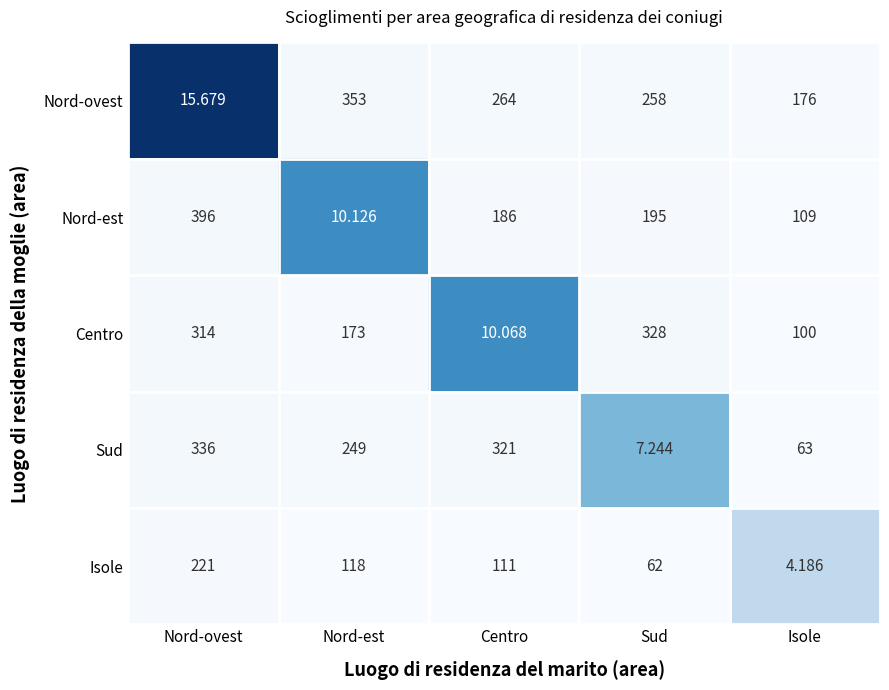

What is the spread (max minus min) of values at Isole?

171.8